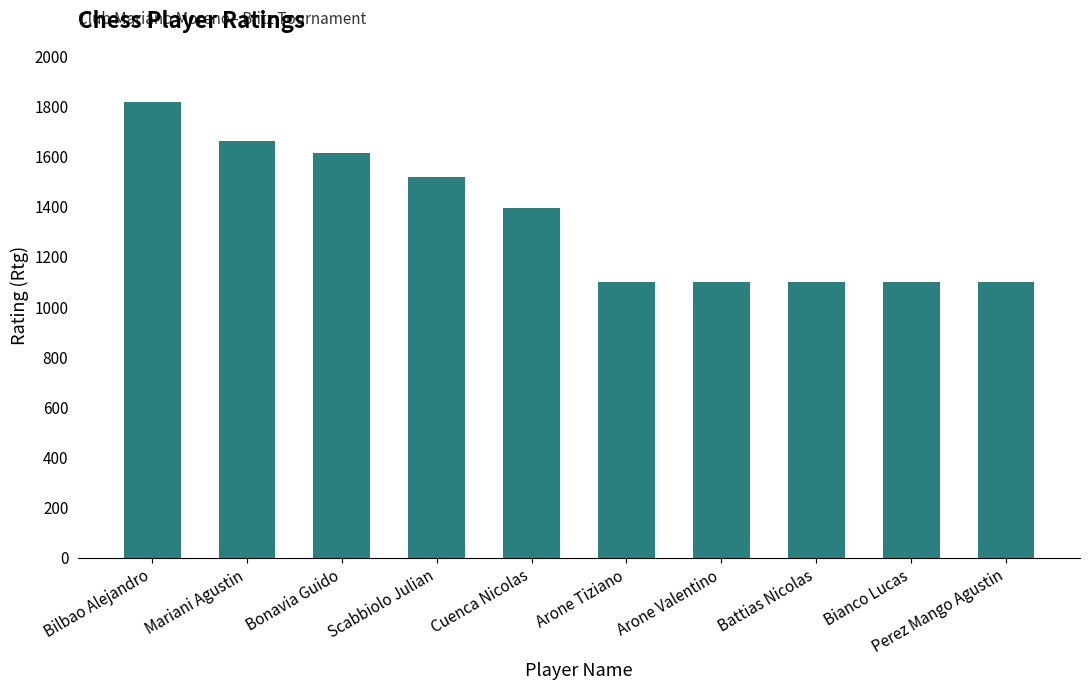

How many bars are there in total?

10